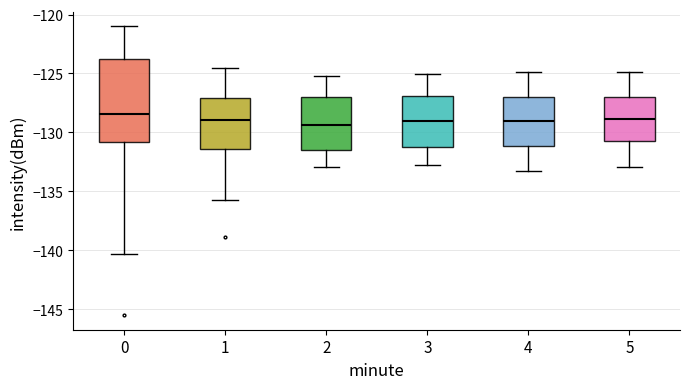

Reading left to right, read every box against the y-axis: the position of its median line, the range the box covers, and the ends of its whiskers. The values are not printed on the chart, so give them approximately, as read against the axis.

0: median -128.5, box -131.0 to -123.5, whiskers -140.5 to -121.0
1: median -129.0, box -131.5 to -127.0, whiskers -135.5 to -124.5
2: median -129.5, box -131.5 to -127.0, whiskers -133.0 to -125.0
3: median -129.0, box -131.0 to -127.0, whiskers -133.0 to -125.0
4: median -129.0, box -131.0 to -127.0, whiskers -133.0 to -125.0
5: median -129.0, box -131.0 to -127.0, whiskers -133.0 to -125.0